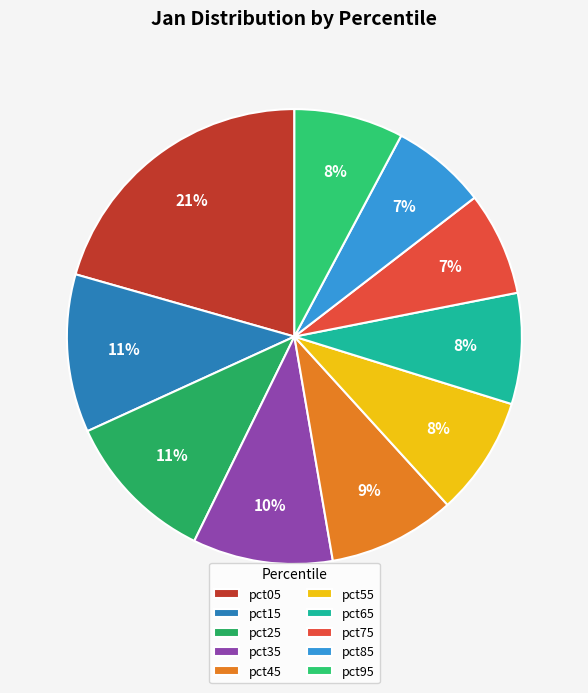

To the nearest percent, what portion does pct55 represent?

8%